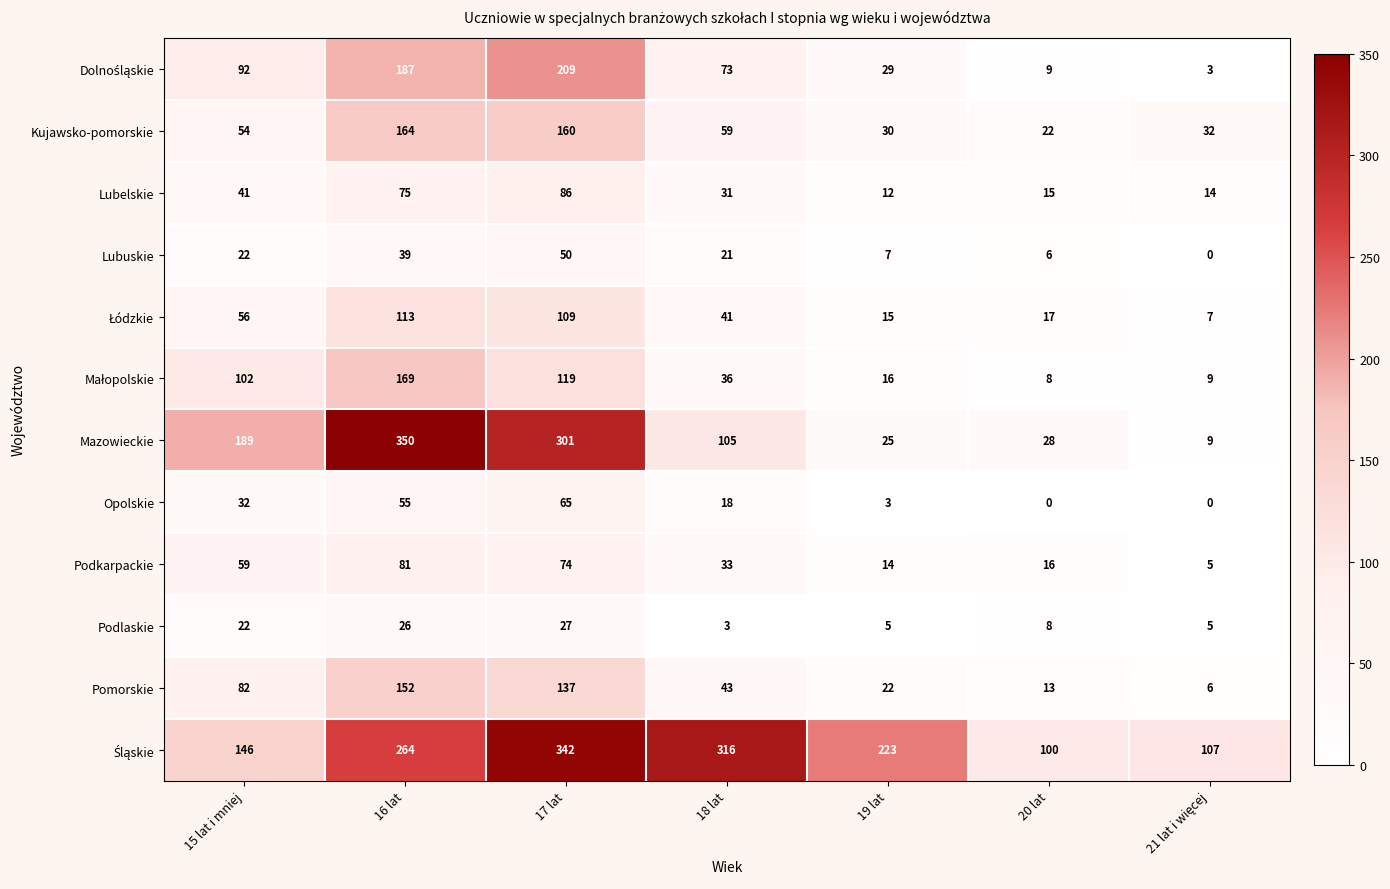

At which category is the sum across all series the highest?

17 lat